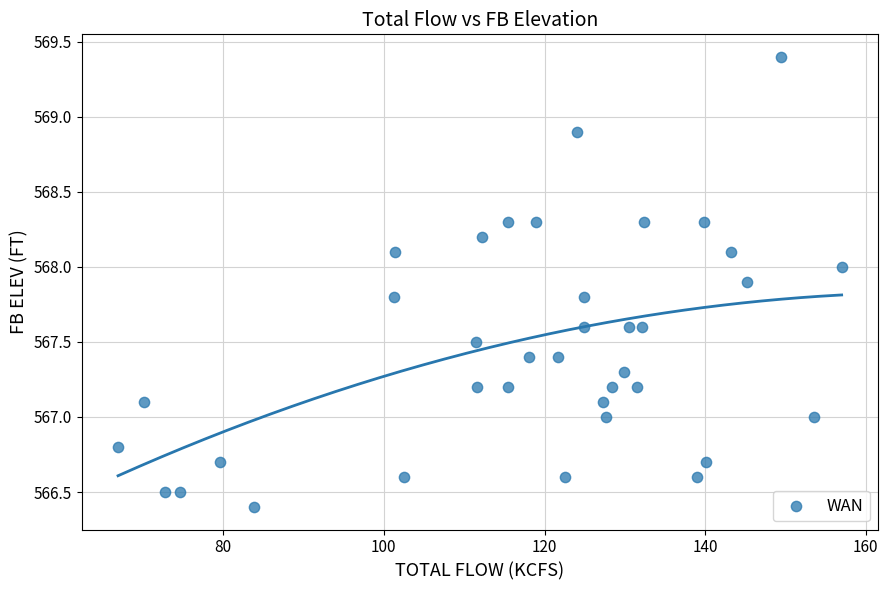

What is the range of Y values (max minus min)?

3.0